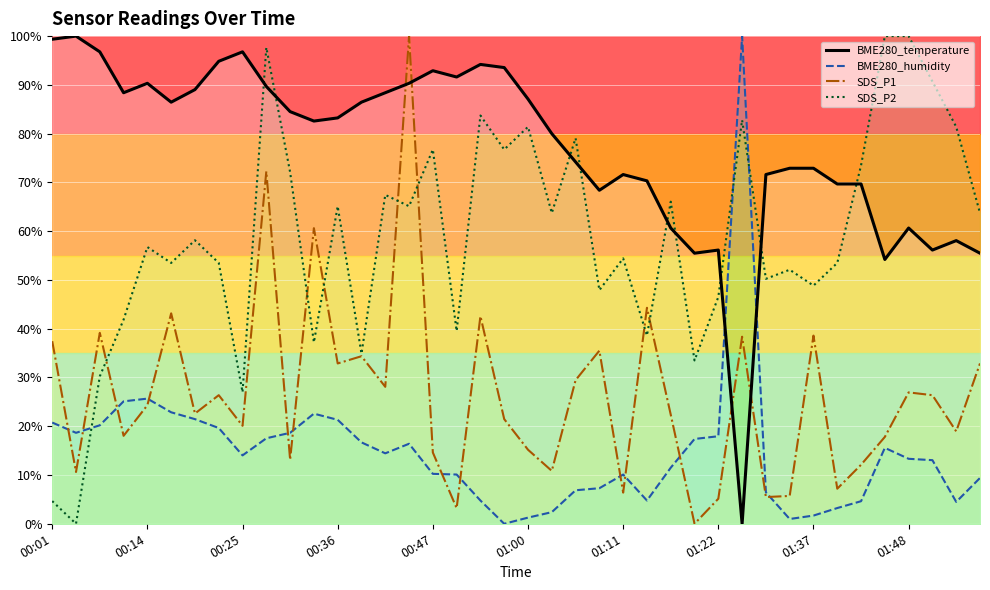

Which series has the widest spread of values?

BME280_temperature